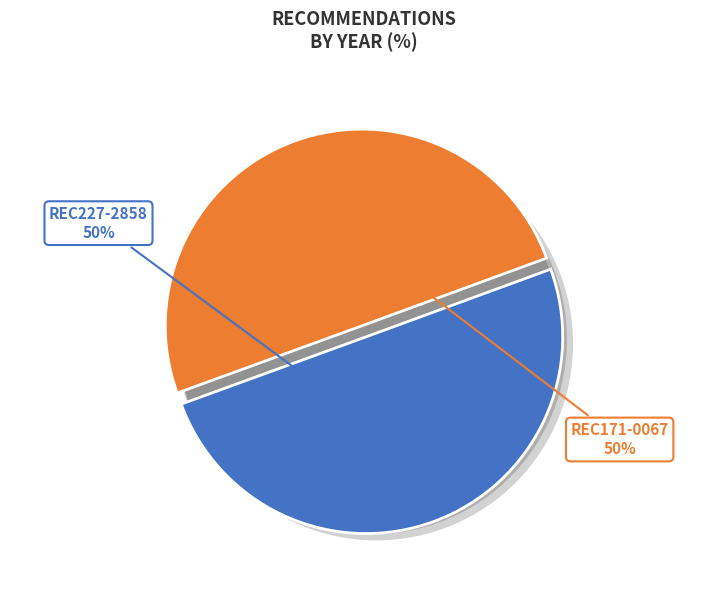

True or false: REC171-0067 accounts for 50% of the total.

True